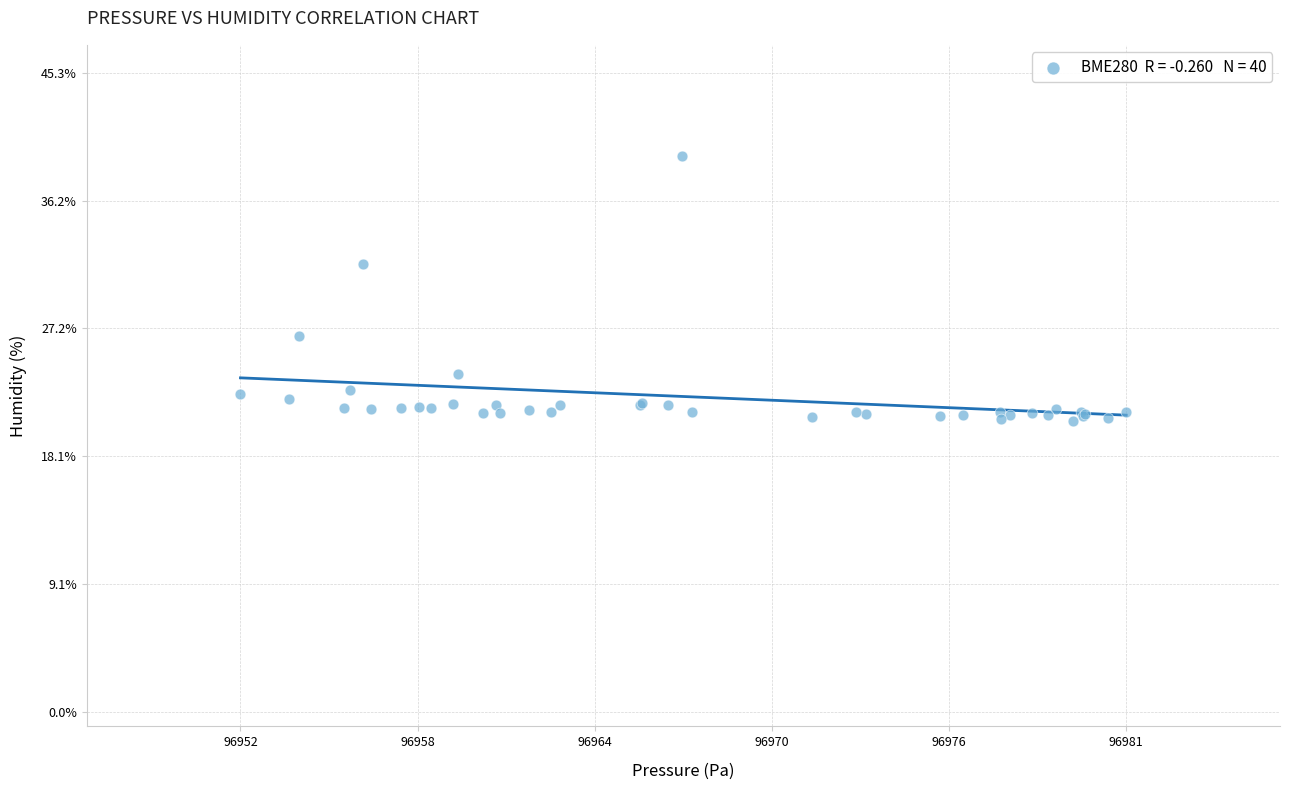

What Y value in the scatter plot is closest to 30?

31.8